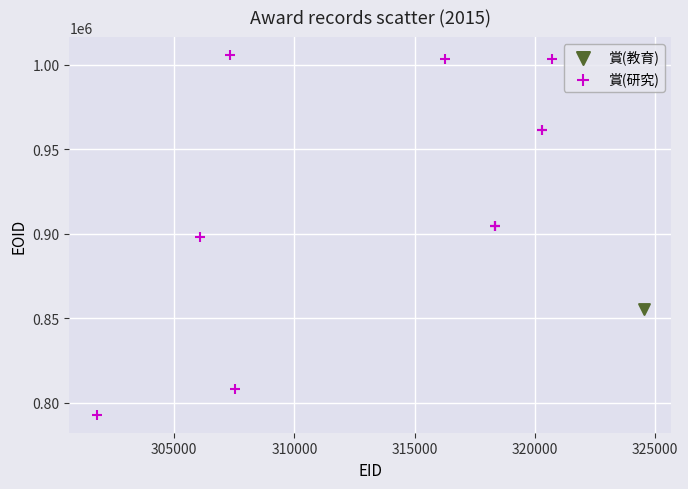

What are all the series names shown in the legend?

賞(教育), 賞(研究)